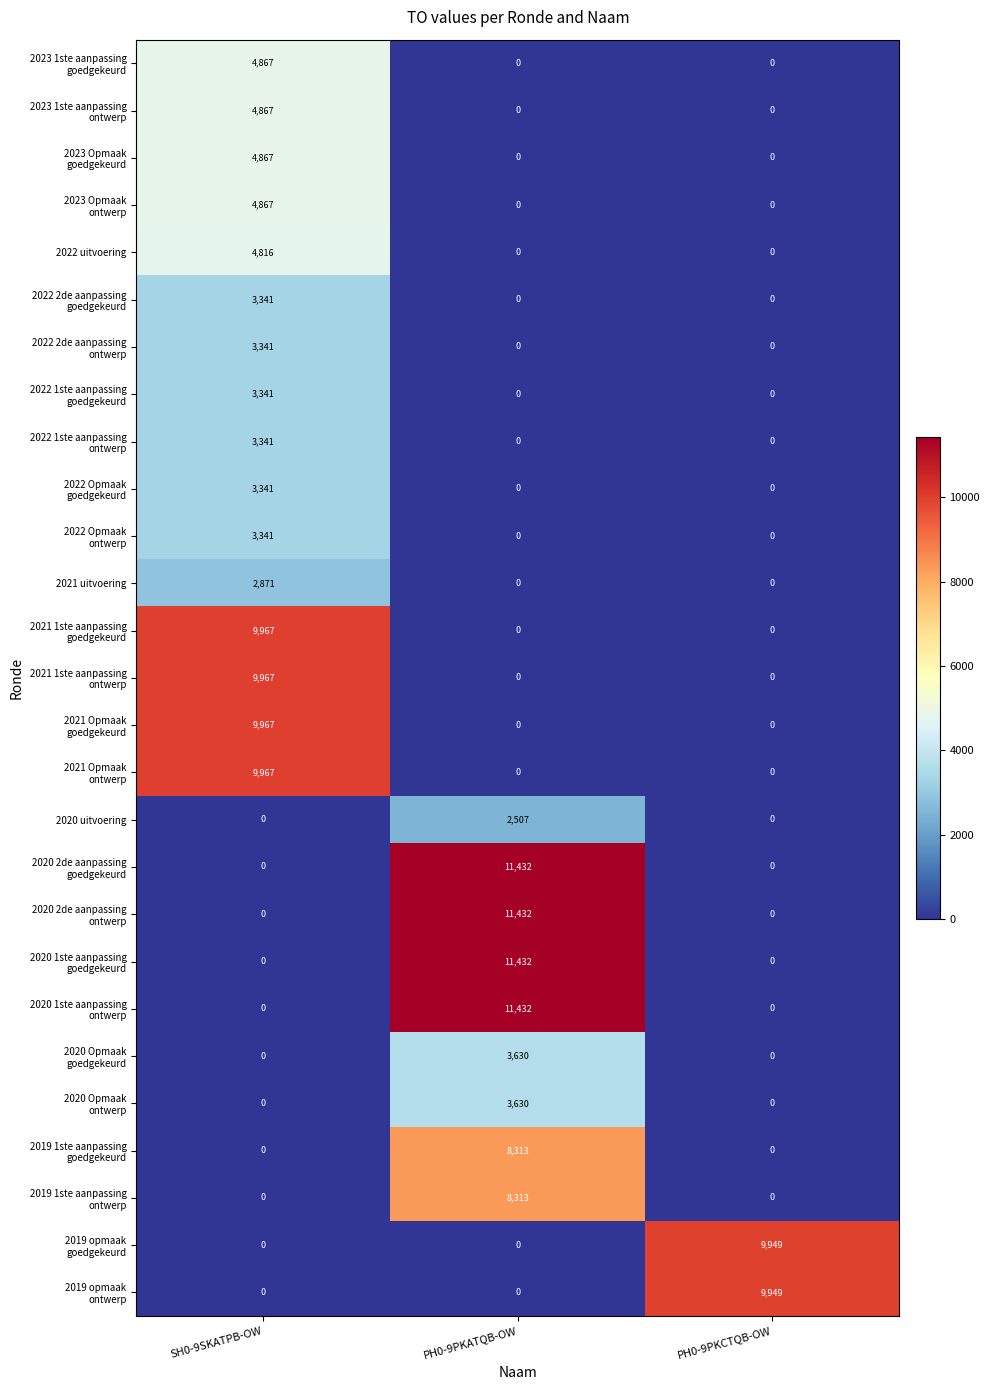

Is it true that 2022 uitvoering equals 4816 at SH0-9SKATPB-OW?

True